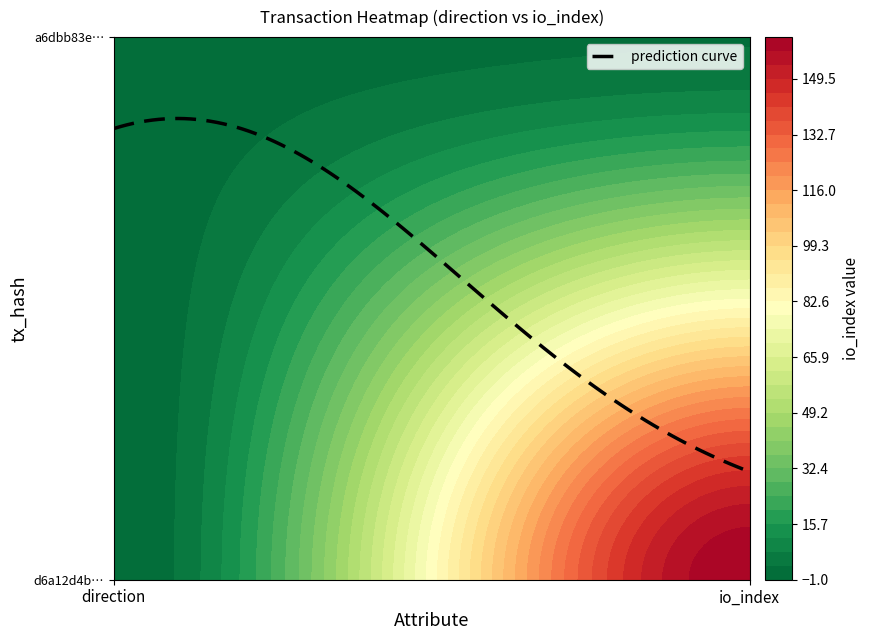

Reading right to left, extract all data points from this chart.

d6a12d4b73305e45ea05ac3c7d38f8220407f4f: 162	-1
a6dbb83e6975e50b92d56fa41c5490ccd0e2702: 3	1